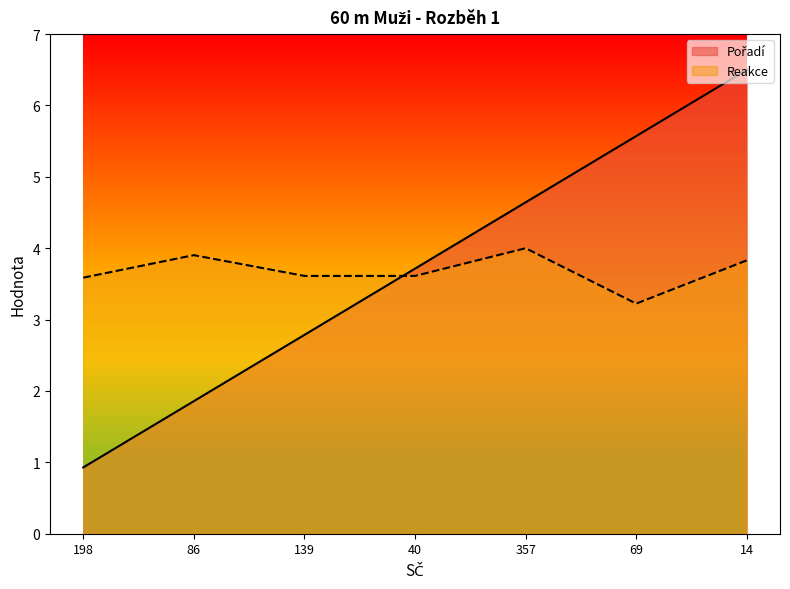

Does the chart display data point markers on the line(s)?

No